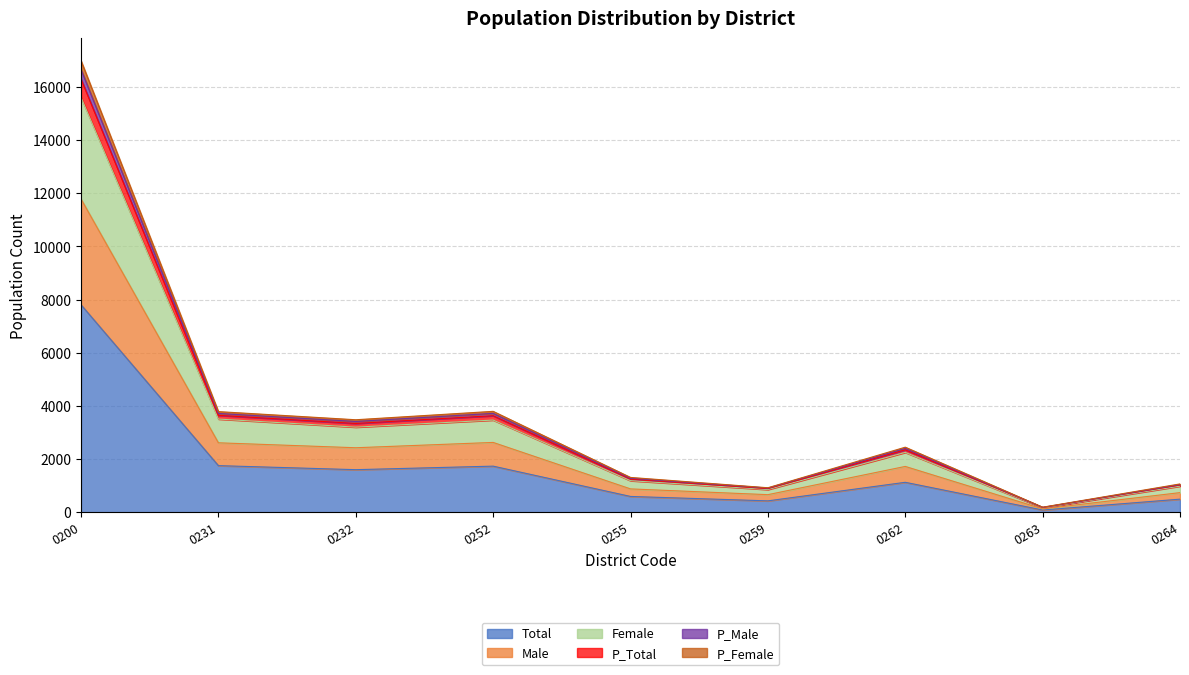

True or false: P_Female and Male intersect in this chart.

False